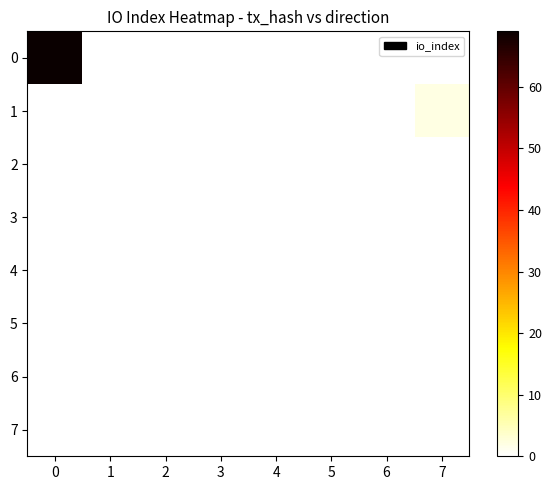

Reading right to left, list all the values displayed in this chart.

0: 7=0	6=0	5=0	4=0	3=0	2=0	1=0	0=69
1: 7=2	6=0	5=0	4=0	3=0	2=0	1=0	0=0
2: 7=0	6=0	5=0	4=0	3=0	2=0	1=0	0=0
3: 7=0	6=0	5=0	4=0	3=0	2=0	1=0	0=0
4: 7=0	6=0	5=0	4=0	3=0	2=0	1=0	0=0
5: 7=0	6=0	5=0	4=0	3=0	2=0	1=0	0=0
6: 7=0	6=0	5=0	4=0	3=0	2=0	1=0	0=0
7: 7=0	6=0	5=0	4=0	3=0	2=0	1=0	0=0